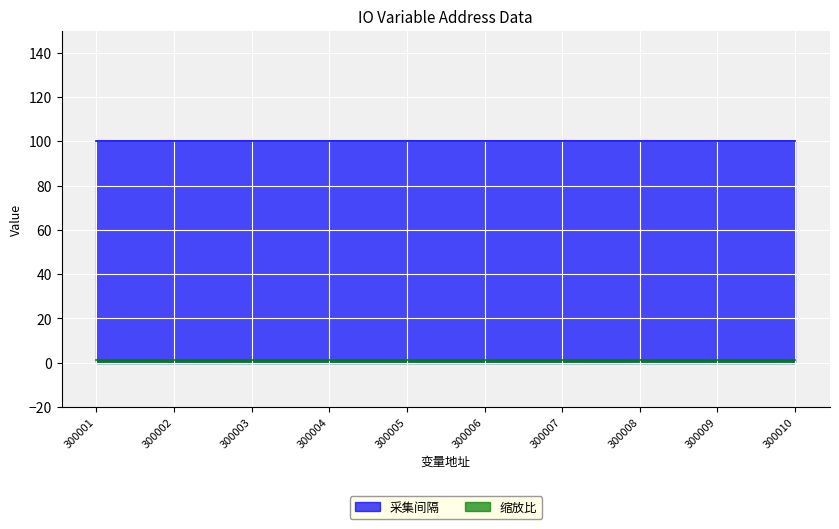

What is the value of the 采集间隔 point at the 3rd from the left?

100